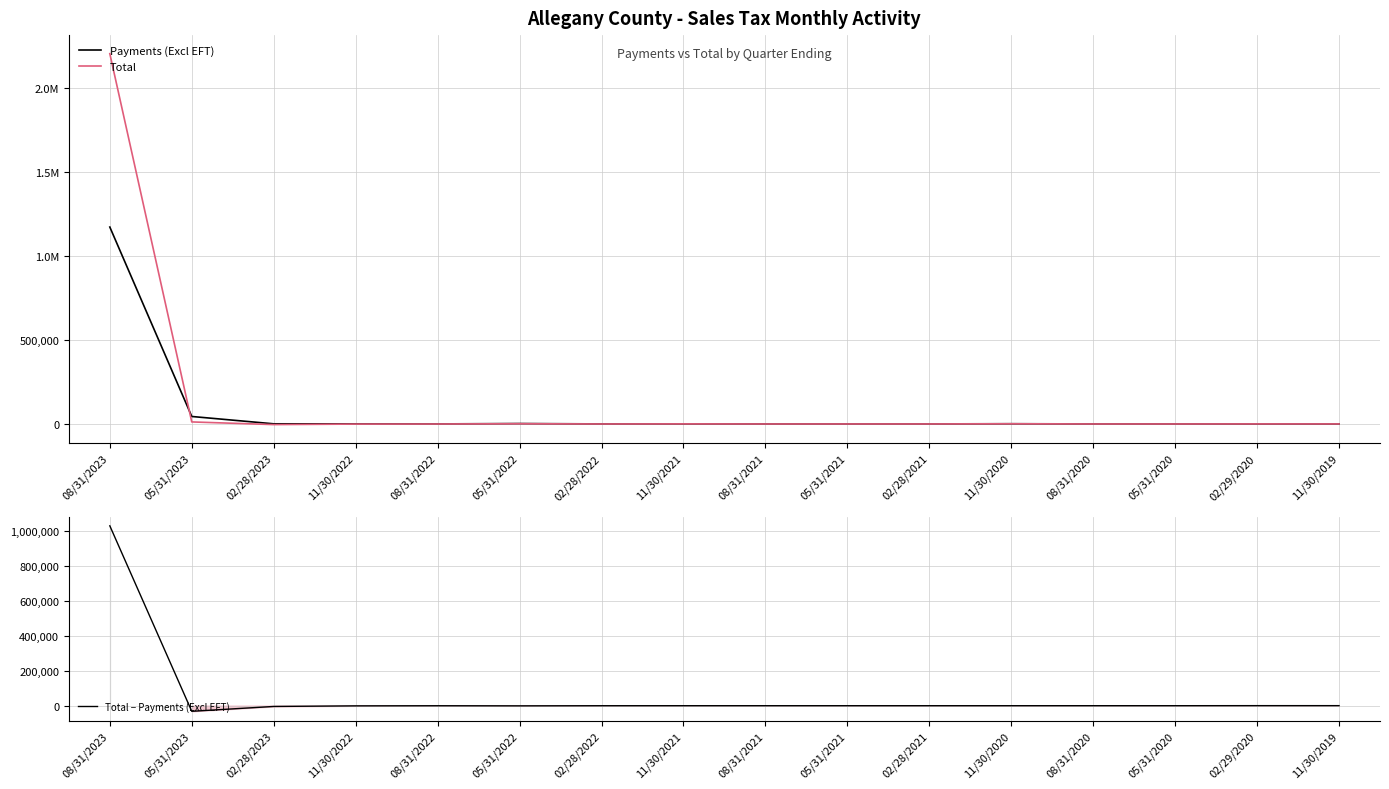

The Payments (Excl EFT) series shows 41.2 at 02/29/2020. True or false?

False